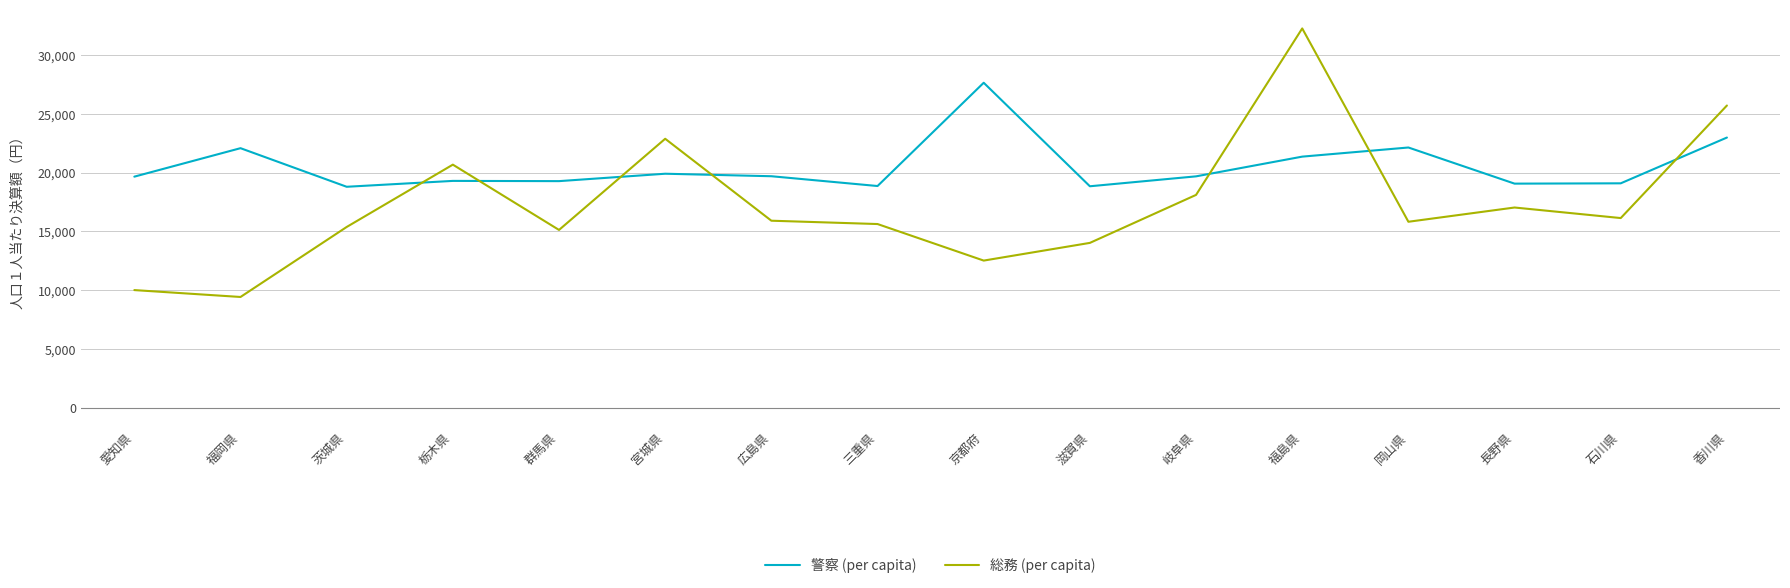

Which series changed the most between 群馬県 and 広島県?

総務 (per capita)